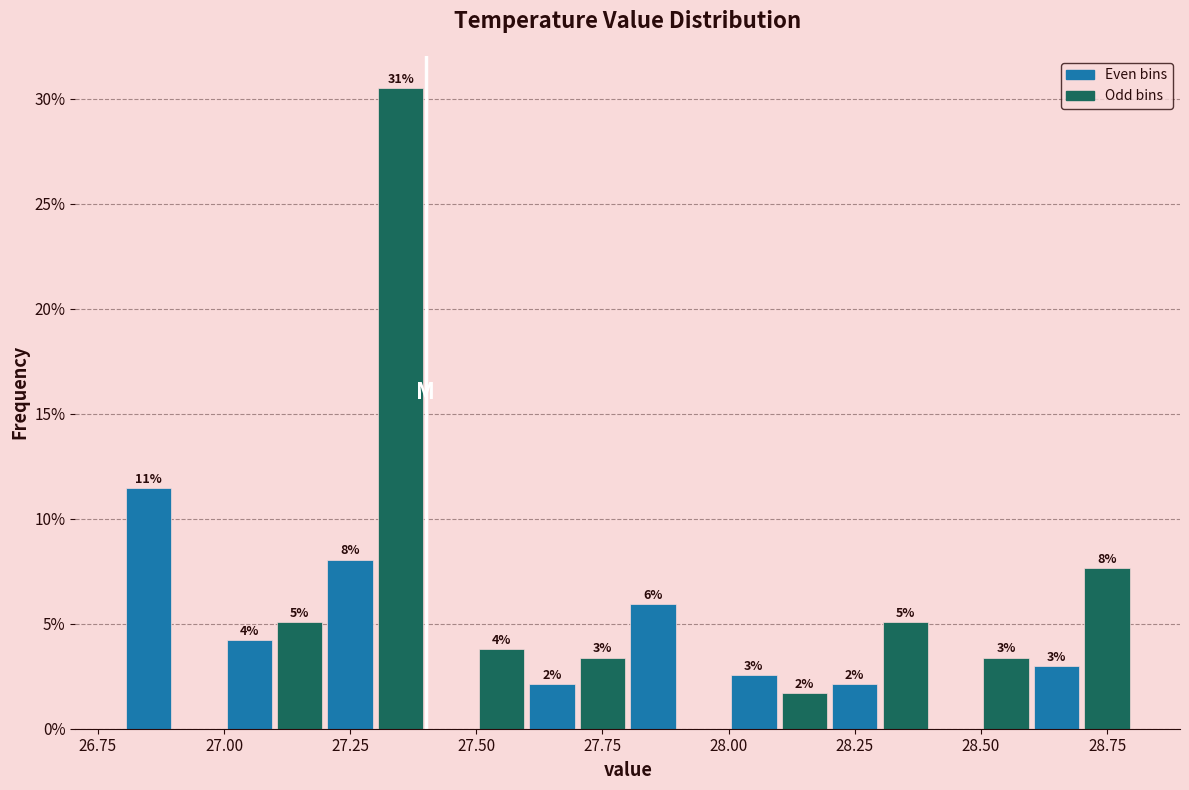

Read against the x-axis, roughly where is the centre of the tallest bar?

27.35